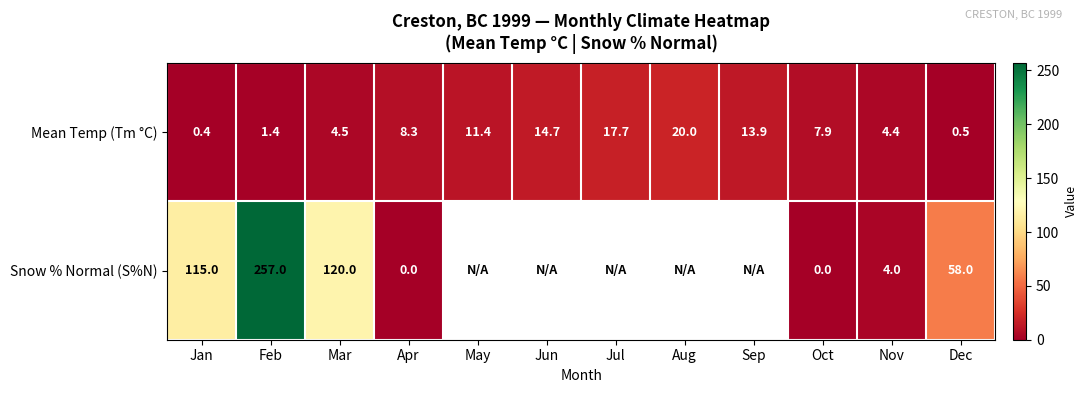

Rank the series at Nov from lowest to highest value.

Snow % Normal (S%N), Mean Temp (Tm °C)